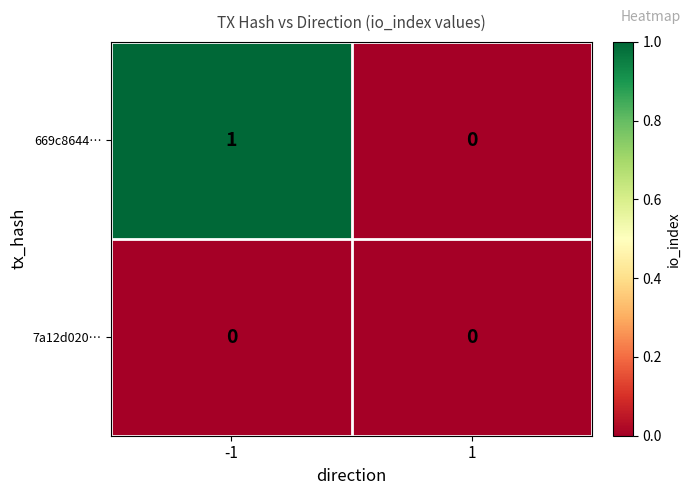

How many categories are shown in the chart?

2